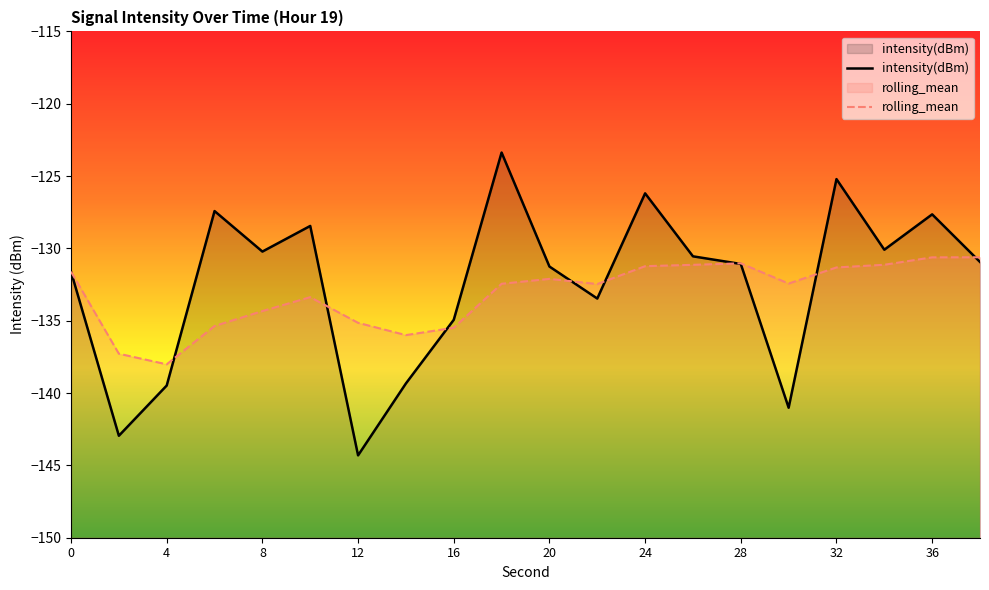

Which series has the largest range (max minus min)?

intensity(dBm)